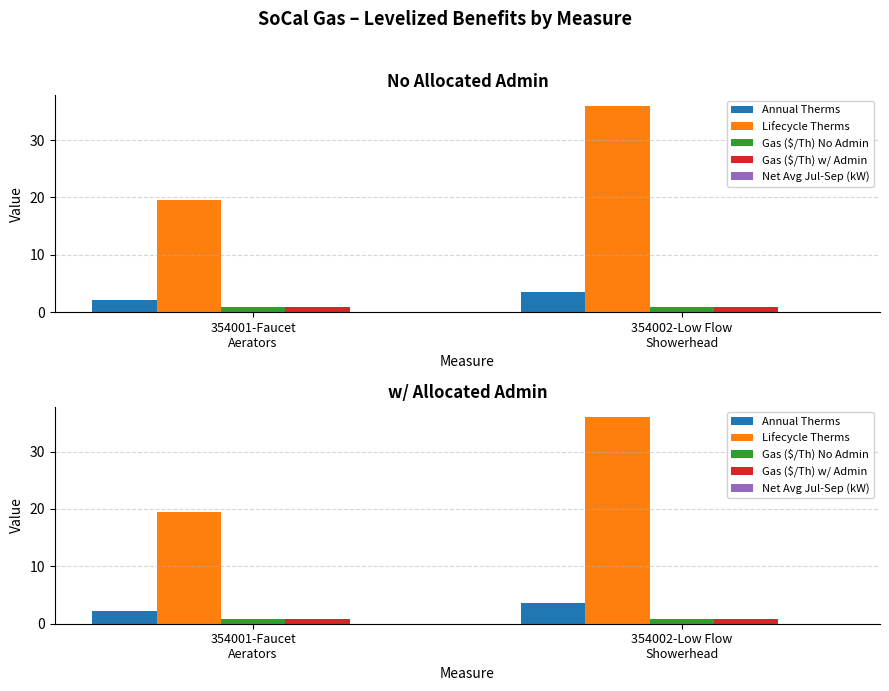

What is the sum of the Gas ($/Th) No Admin values at 354001-Faucet
Aerators and 354002-Low Flow
Showerhead?

1.7